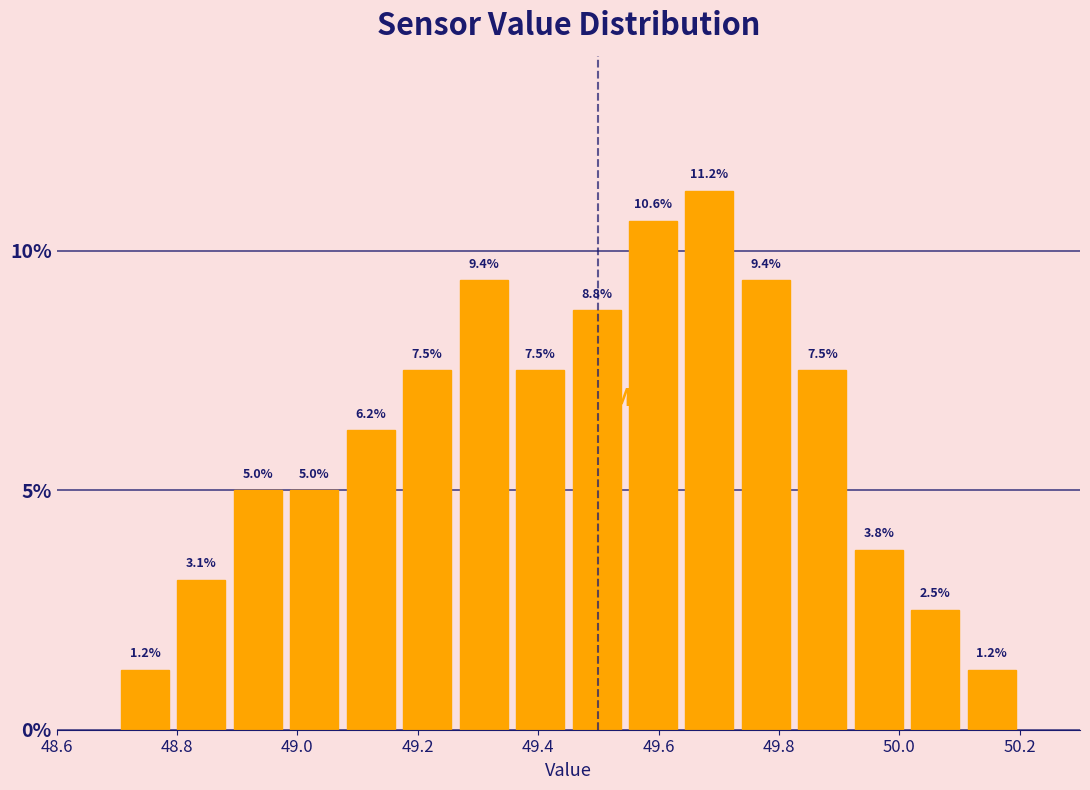

Reading left to right, transcribe this chart: for each bar, give the range it covers on the x-axis and its height. The bar edges are not printed on the chart, so give them approximately, as read against the axis.

48.70 to 48.80: 1.2
48.80 to 48.88: 3.1
48.88 to 48.98: 5.0
48.98 to 49.08: 5.0
49.08 to 49.16: 6.2
49.16 to 49.26: 7.5
49.26 to 49.36: 9.4
49.36 to 49.46: 7.5
49.46 to 49.54: 8.8
49.54 to 49.64: 10.6
49.64 to 49.74: 11.2
49.74 to 49.82: 9.4
49.82 to 49.92: 7.5
49.92 to 50.02: 3.8
50.02 to 50.10: 2.5
50.10 to 50.20: 1.2